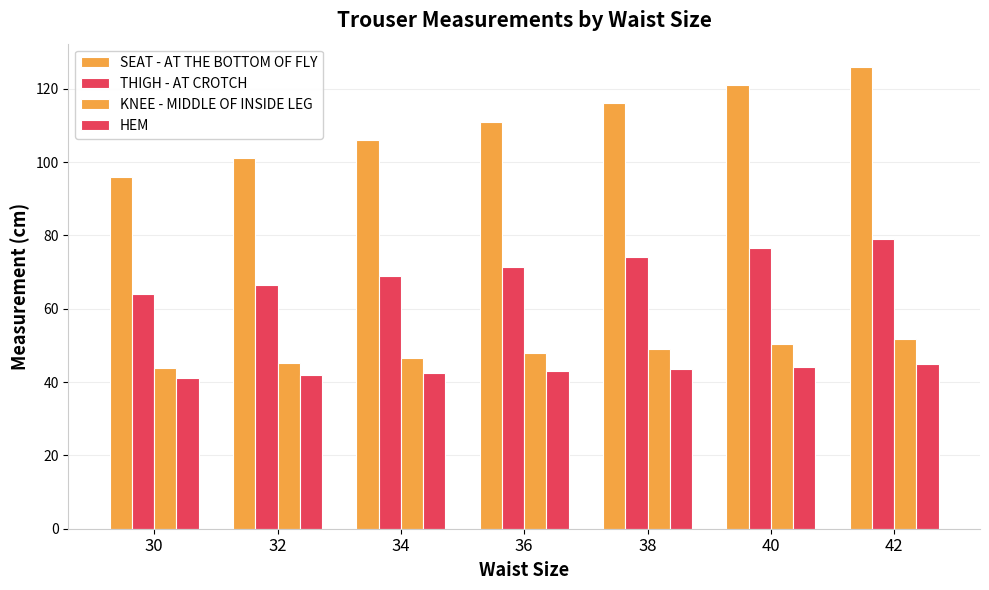

Reading left to right, extract all data points from this chart.

SEAT - AT THE BOTTOM OF FLY: 96.0	101.0	106.0	111.0	116.0	121.0	126.0
THIGH - AT CROTCH: 64.0	66.5	69.0	71.5	74.0	76.5	79.0
KNEE - MIDDLE OF INSIDE LEG: 43.9	45.2	46.5	47.8	49.1	50.4	51.7
HEM: 41.2	41.8	42.4	43.0	43.6	44.2	44.8